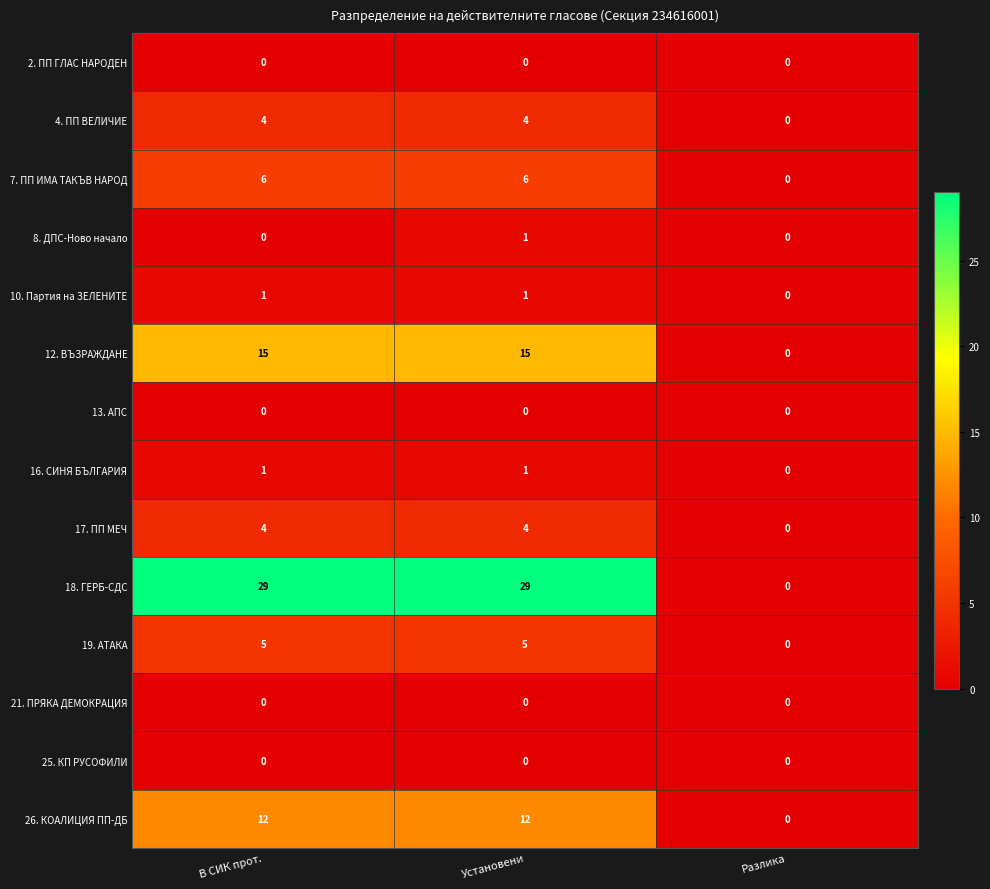

The value of 26. КОАЛИЦИЯ ПП-ДБ at Разлика is -8. True or false?

False